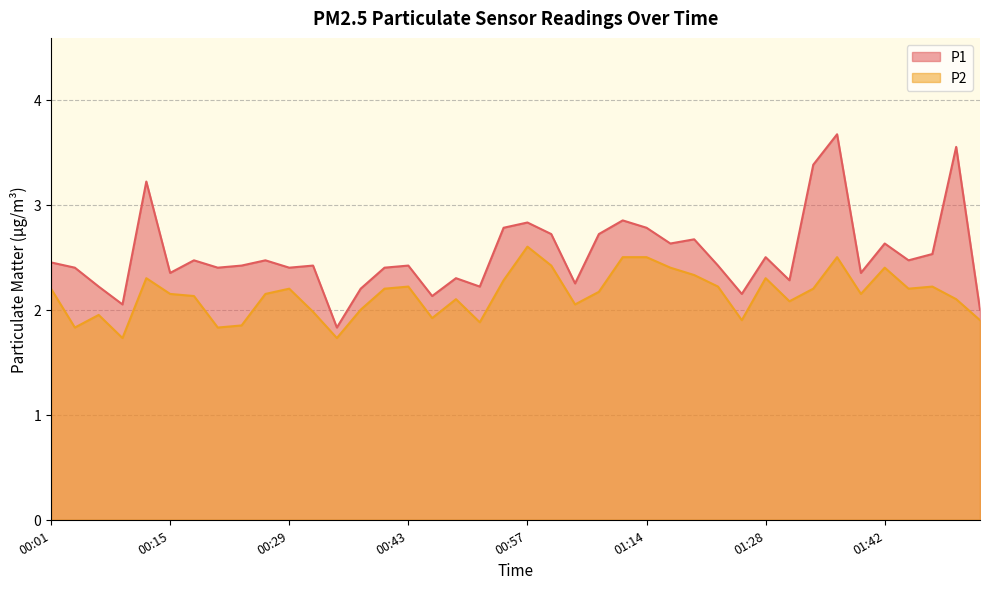

Reading left to right, what are all the values shown in this chart?

P1: 00:01=2.5	00:04=2.4	00:07=2.2	00:09=2.0	00:12=3.2	00:15=2.4	00:18=2.5	00:21=2.4	00:24=2.4	00:26=2.5	00:29=2.4	00:32=2.4	00:35=1.8	00:38=2.2	00:40=2.4	00:43=2.4	00:46=2.1	00:49=2.3	00:51=2.2	00:54=2.8	00:57=2.8	01:03=2.7	01:06=2.2	01:09=2.7	01:11=2.9	01:14=2.8	01:17=2.6	01:20=2.7	01:23=2.4	01:25=2.1	01:28=2.5	01:31=2.3	01:34=3.4	01:36=3.7	01:39=2.4	01:42=2.6	01:45=2.5	01:48=2.5	01:57=3.5	02:00=2.0
P2: 00:01=2.2	00:04=1.8	00:07=1.9	00:09=1.7	00:12=2.3	00:15=2.1	00:18=2.1	00:21=1.8	00:24=1.9	00:26=2.1	00:29=2.2	00:32=2.0	00:35=1.7	00:38=2.0	00:40=2.2	00:43=2.2	00:46=1.9	00:49=2.1	00:51=1.9	00:54=2.3	00:57=2.6	01:03=2.4	01:06=2.0	01:09=2.2	01:11=2.5	01:14=2.5	01:17=2.4	01:20=2.3	01:23=2.2	01:25=1.9	01:28=2.3	01:31=2.1	01:34=2.2	01:36=2.5	01:39=2.1	01:42=2.4	01:45=2.2	01:48=2.2	01:57=2.1	02:00=1.9